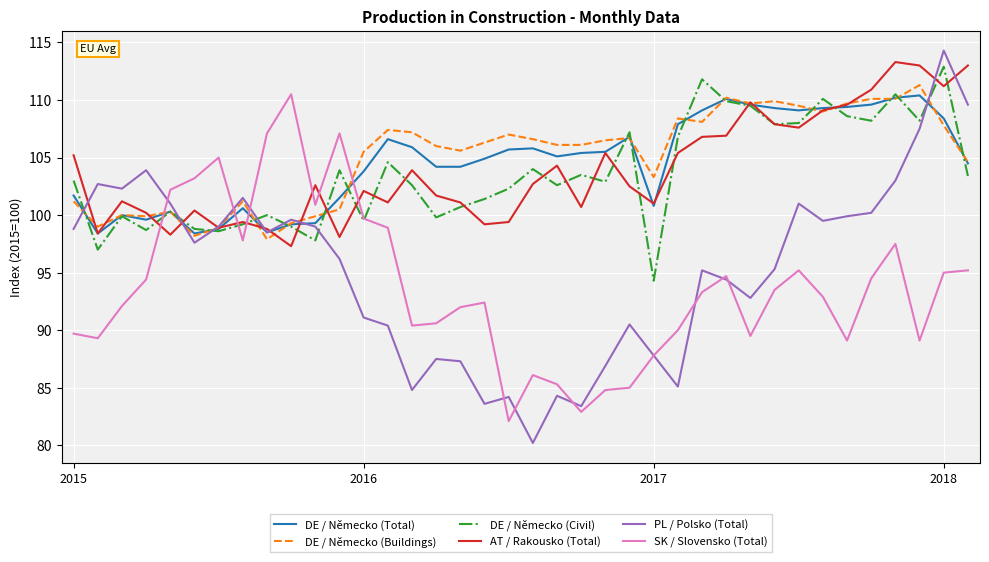

How many lines are shown in the chart?

6